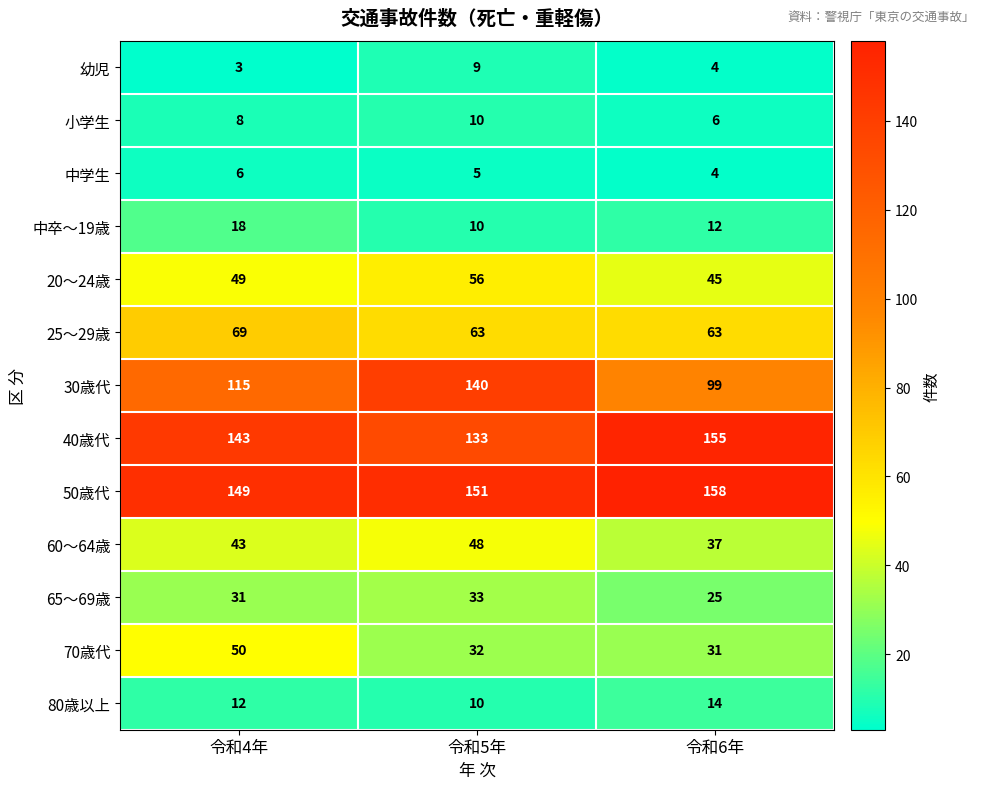

At which category is the sum across all series the highest?

令和5年